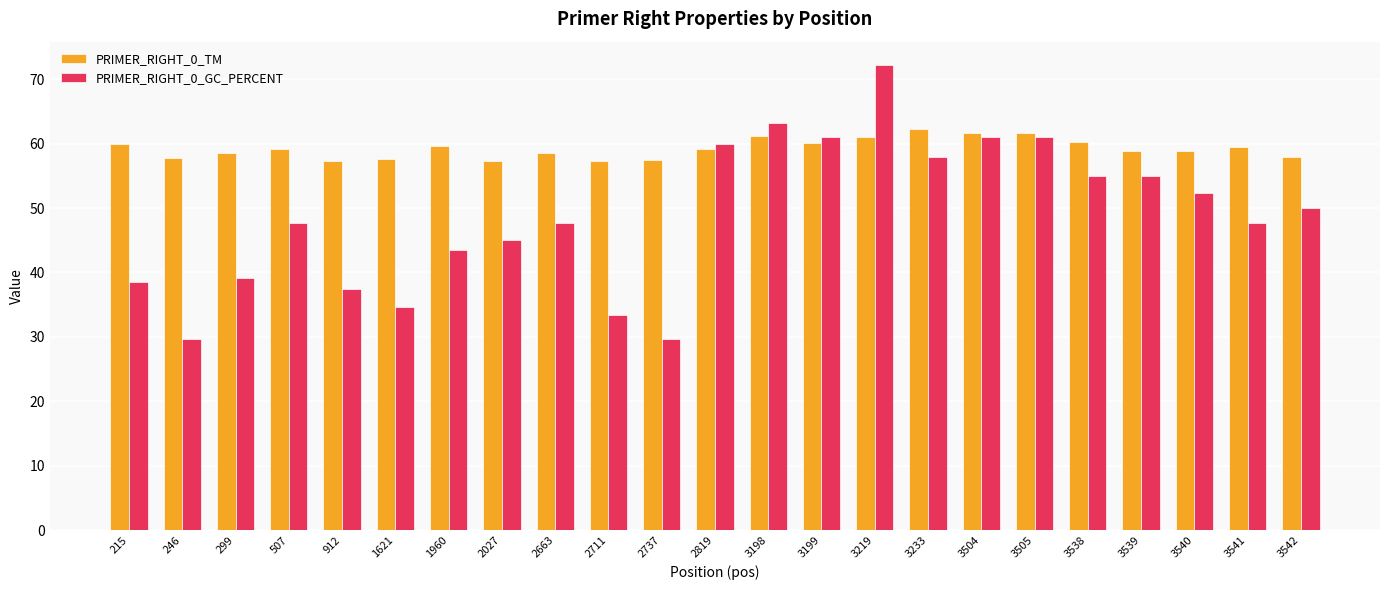

What is the average value of the PRIMER_RIGHT_0_TM series?

59.2